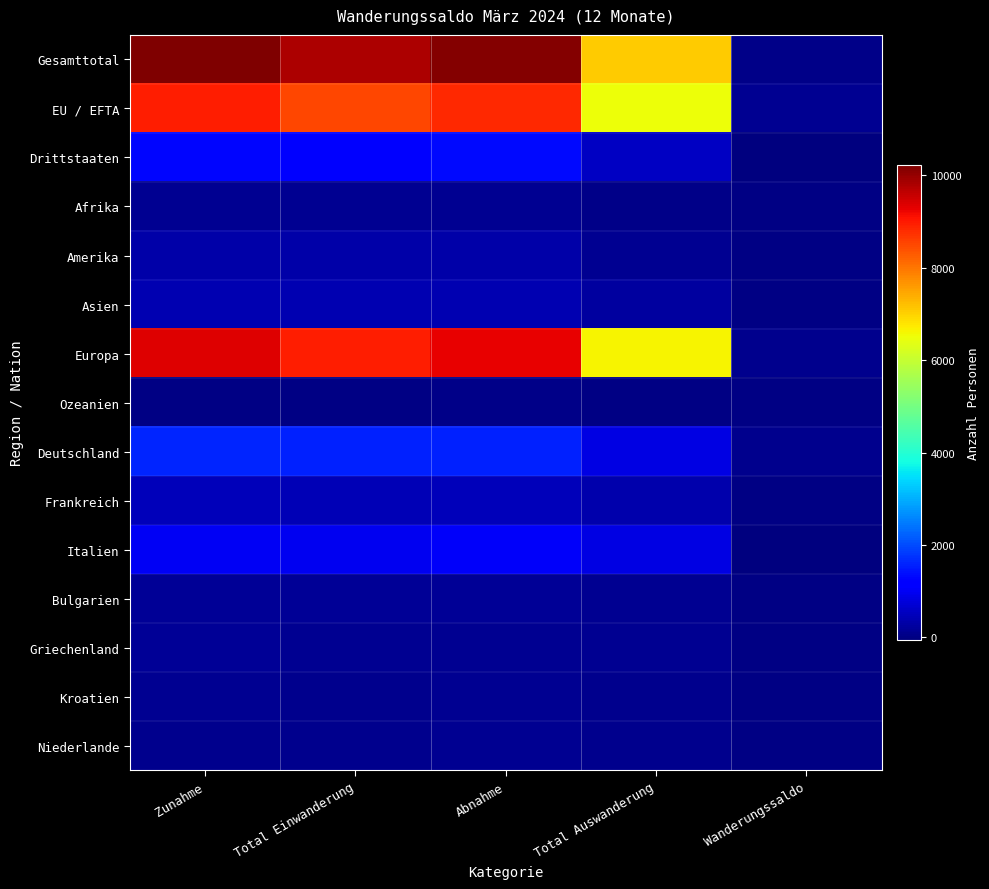

Which series has the largest range (max minus min)?

Gesamttotal